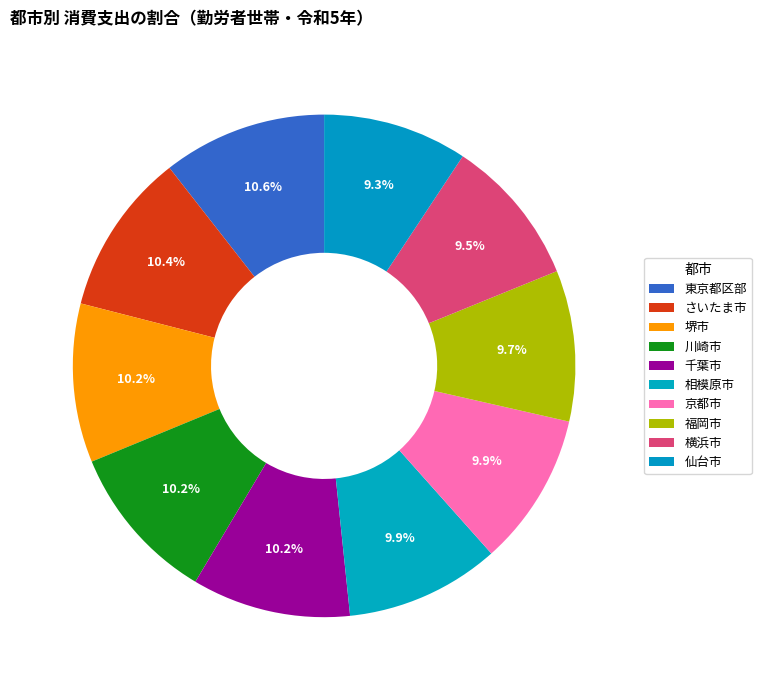

How many slices are in this pie chart?

10